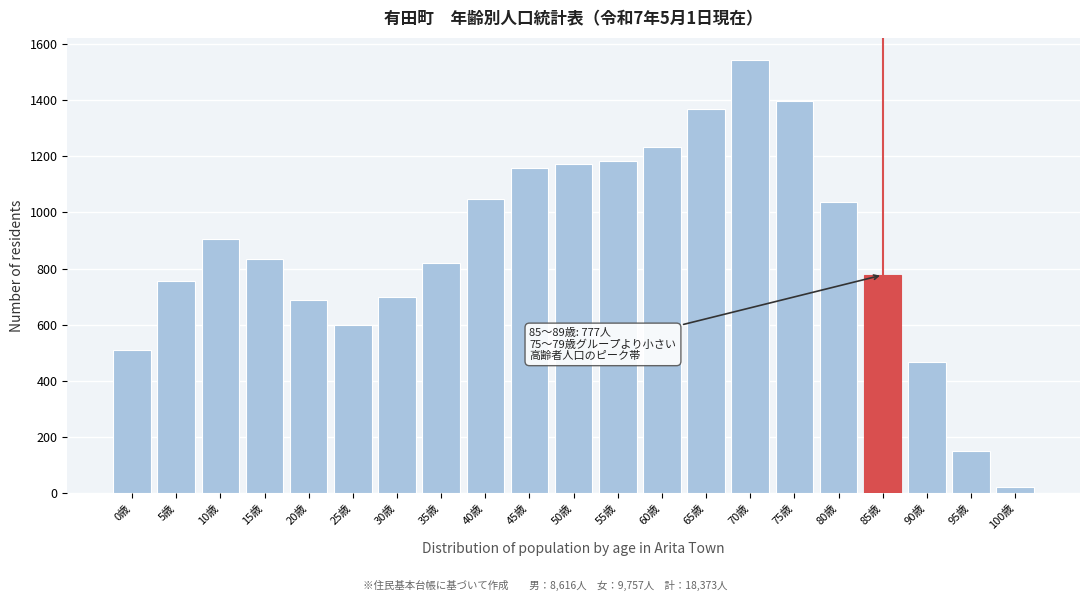

Reading left to right, transcribe all the data shown in this chart.

0歳=511	5歳=757	10歳=906	15歳=835	20歳=688	25歳=600	30歳=700	35歳=820	40歳=1049	45歳=1157	50歳=1172	55歳=1182	60歳=1233	65歳=1368	70歳=1544	75歳=1396	80歳=1037	85歳=777	90歳=468	95歳=150	100歳=23